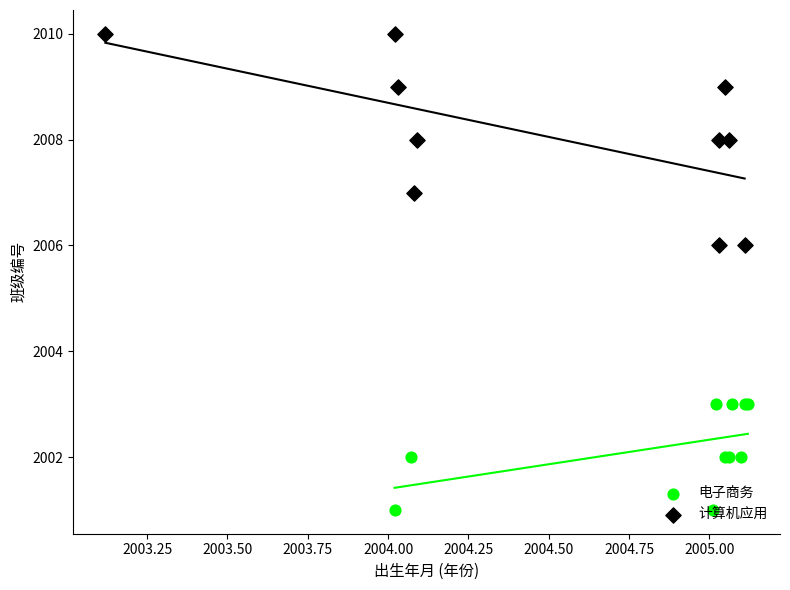

Which series has the largest total across all categories?

计算机应用